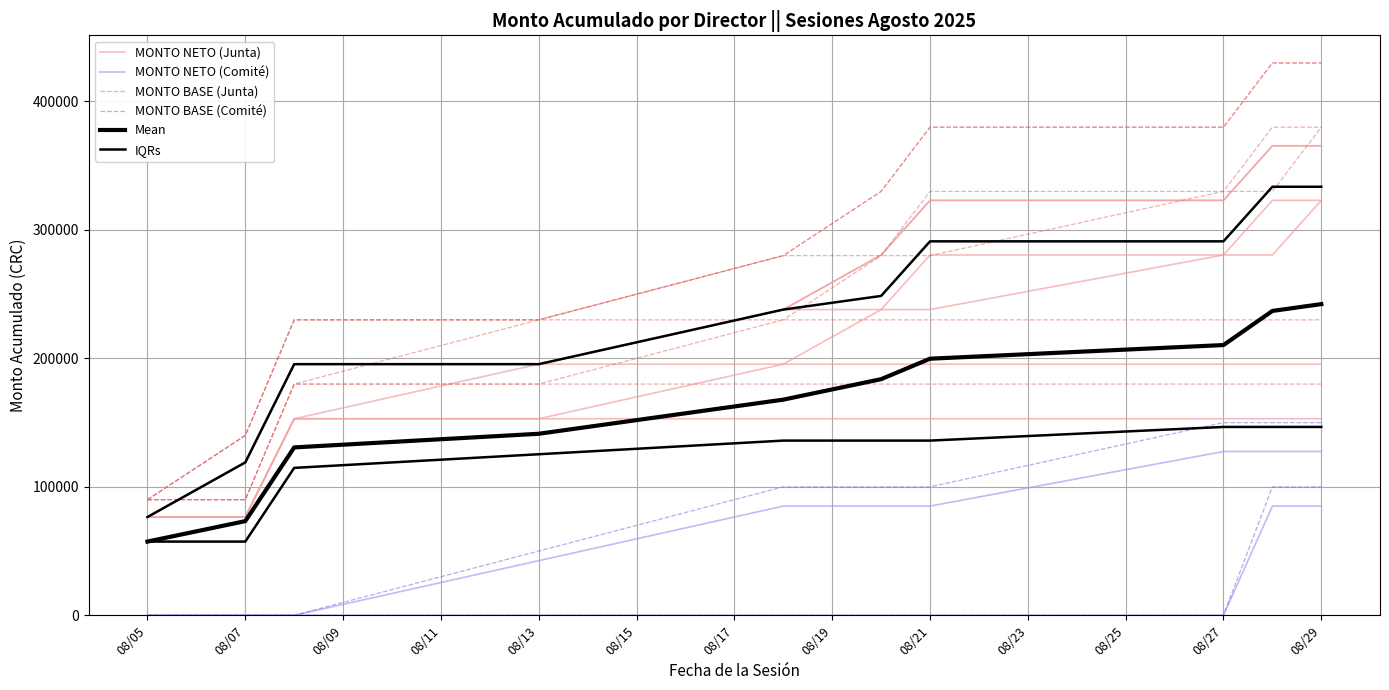

The MONTO BASE (Junta) series shows 83787.9 at 08/19. True or false?

False